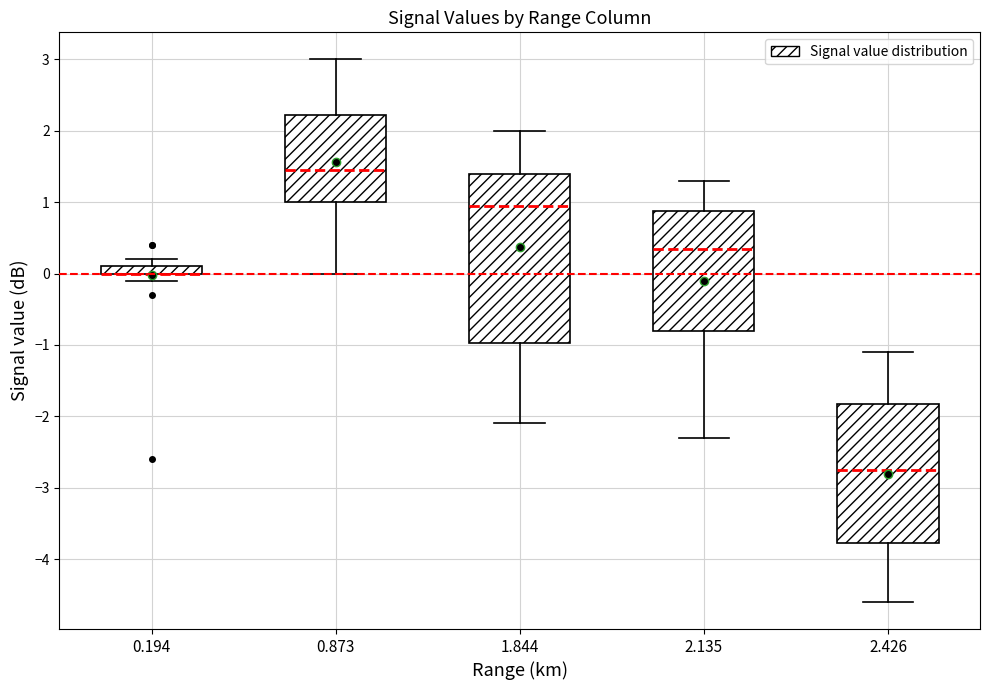

Where does the lower whisker of the box at x = 2.426 end on the y-axis? The values are not printed on the chart, so give them approximately, as read against the axis.

-4.6